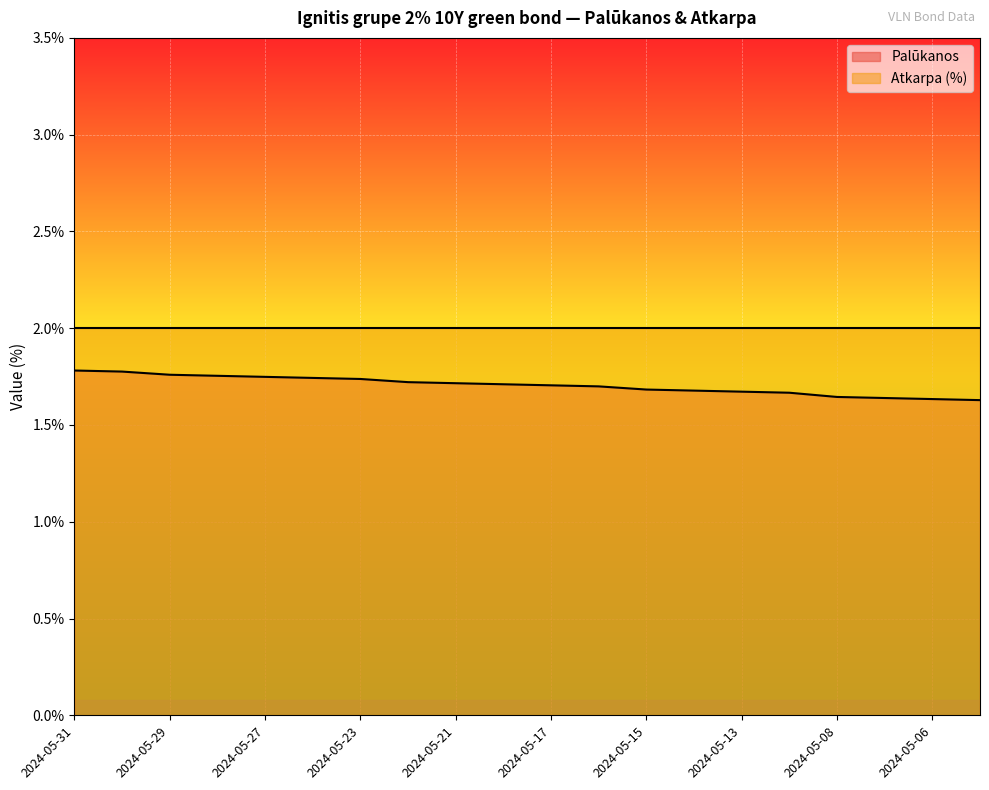

The chart shows a value of 2.4 at 2024-05-22. True or false?

False